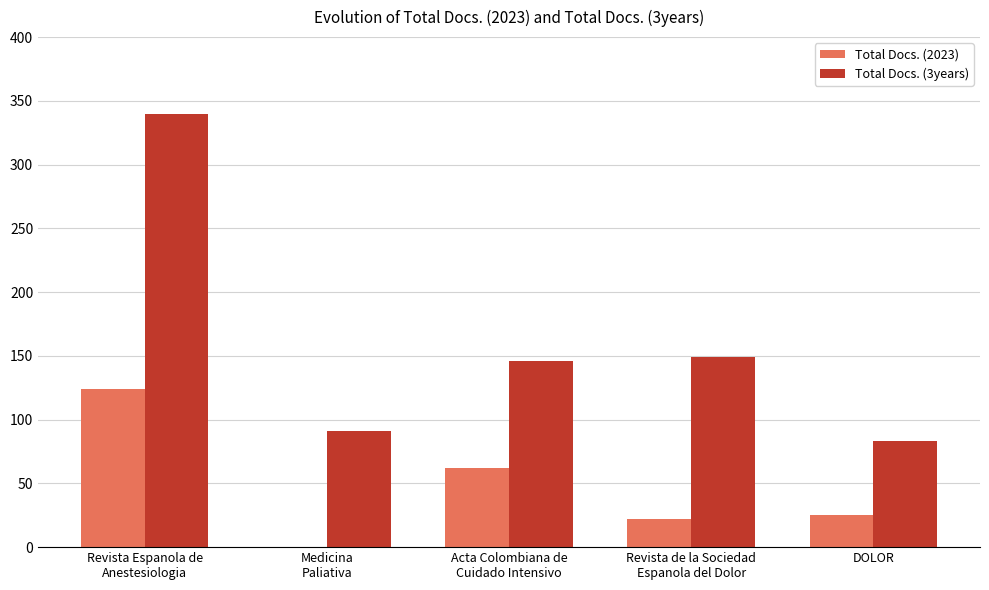

Which series has the largest total across all categories?

Total Docs. (3years)